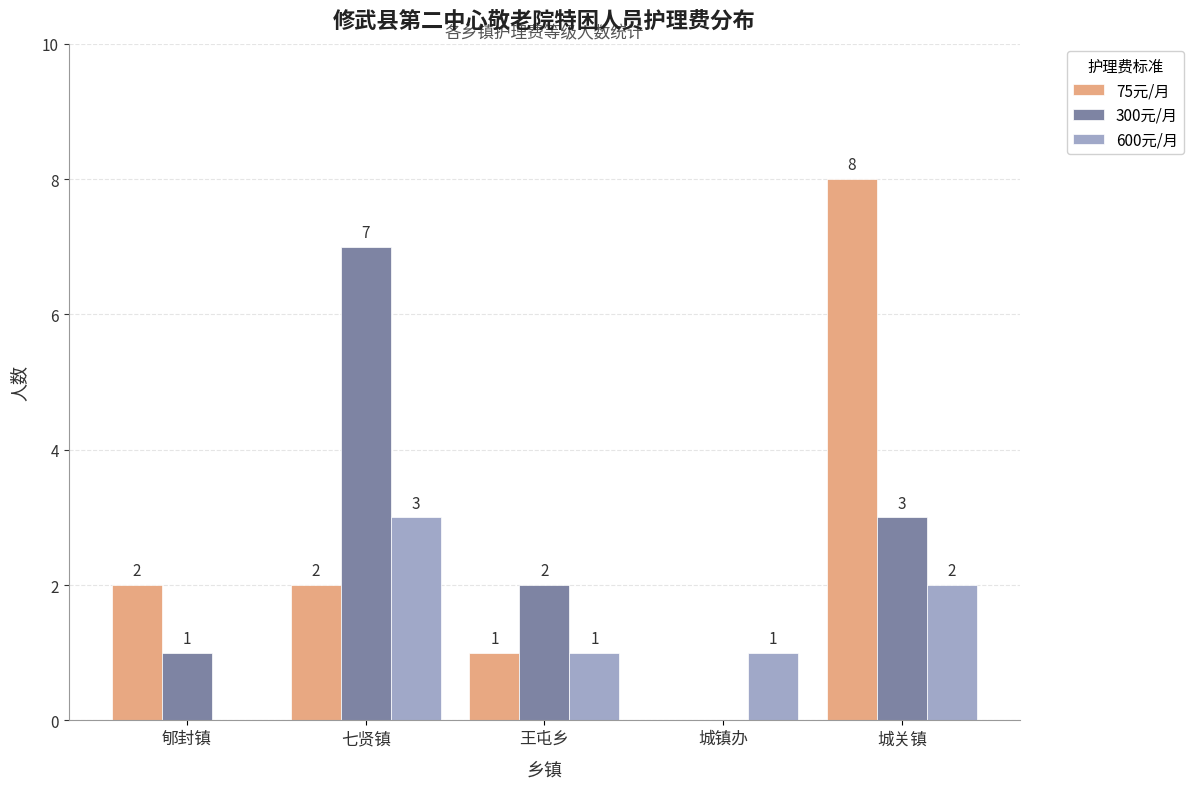

Which label corresponds to the largest value in the chart?

城关镇